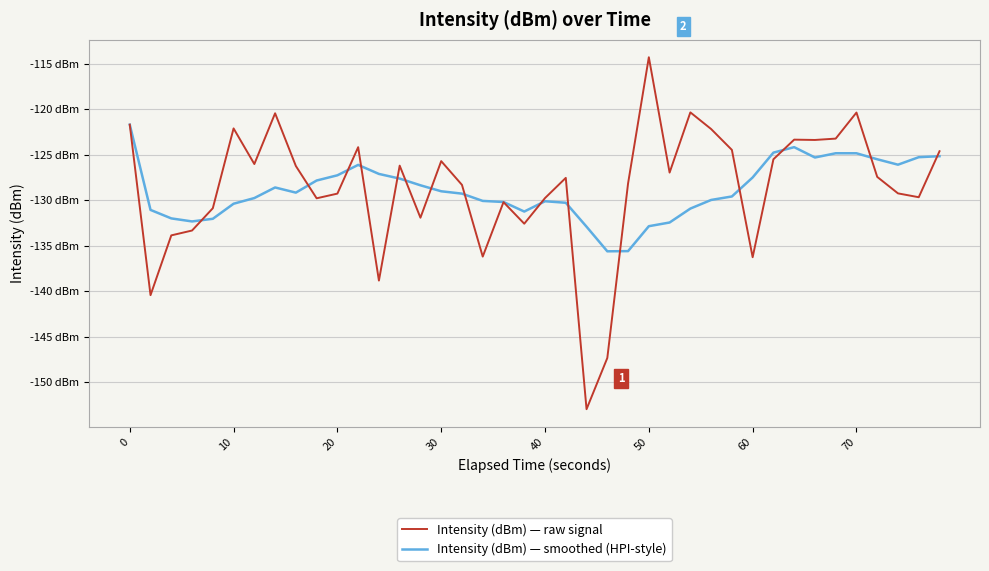

List the series in order of their peak value, highest first.

Intensity (dBm) — raw signal, Intensity (dBm) — smoothed (HPI-style)